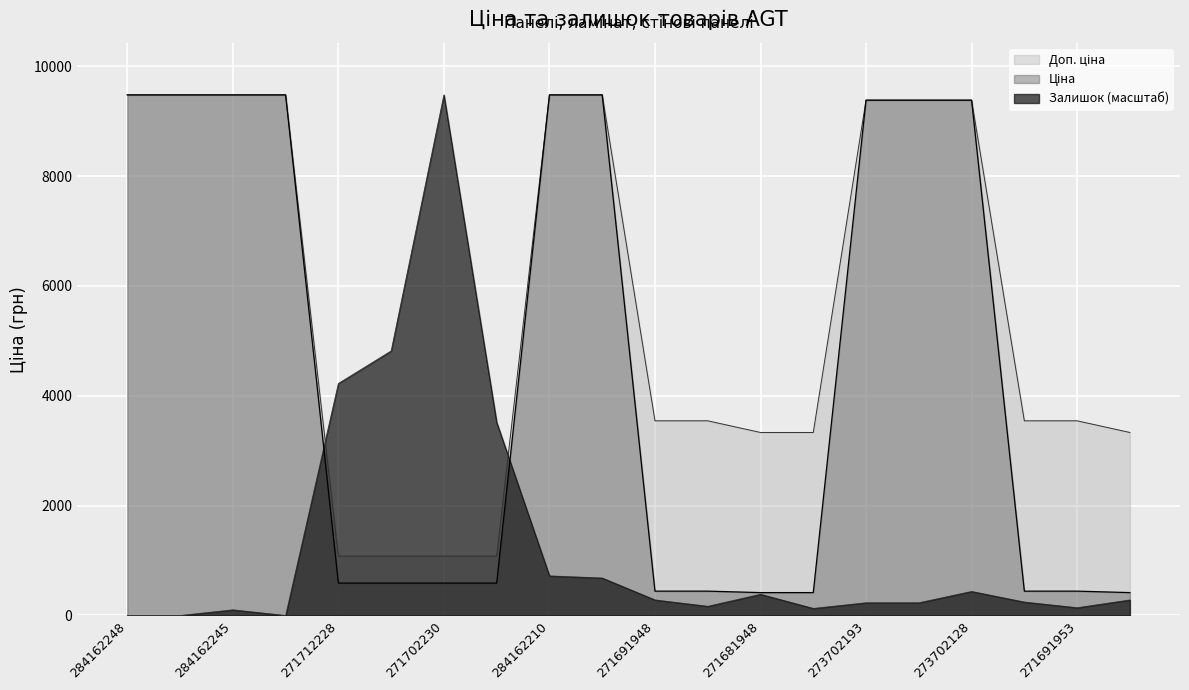

What is the spread (max minus min) of values at 284162248?

9480.1